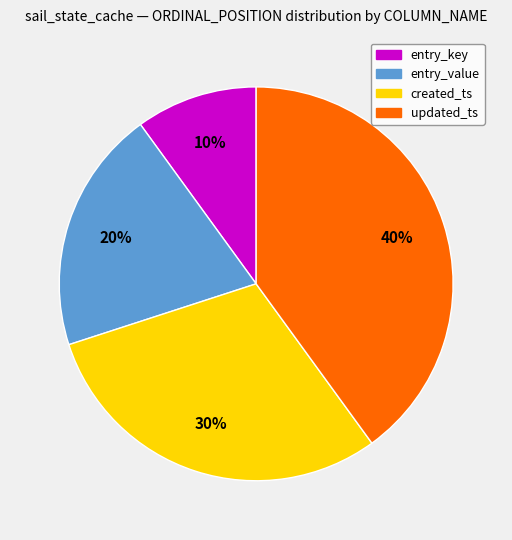

The created_ts slice represents 15% of the pie. True or false?

False